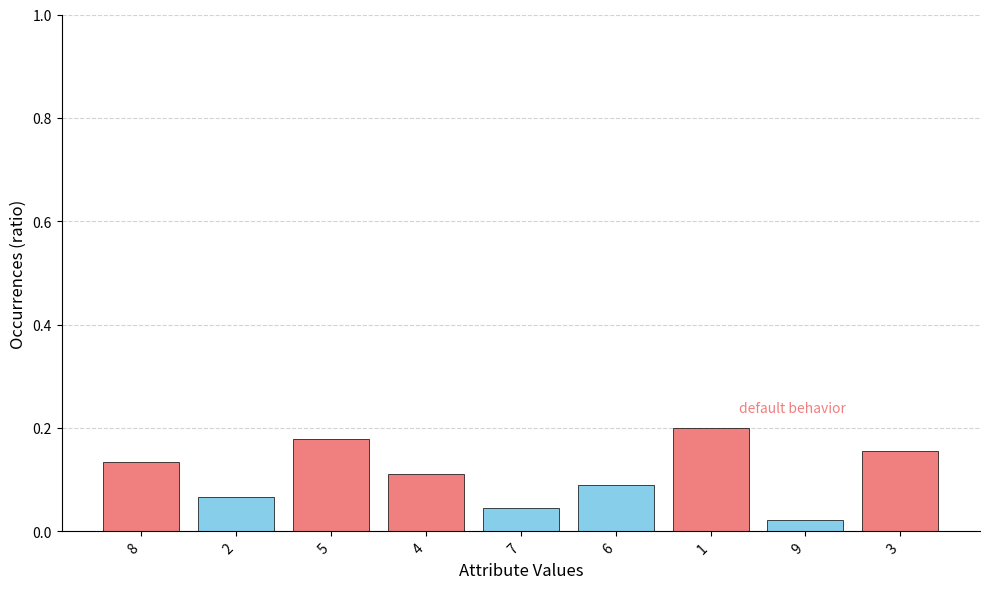

What is the label of the 6th bar from the left?

6